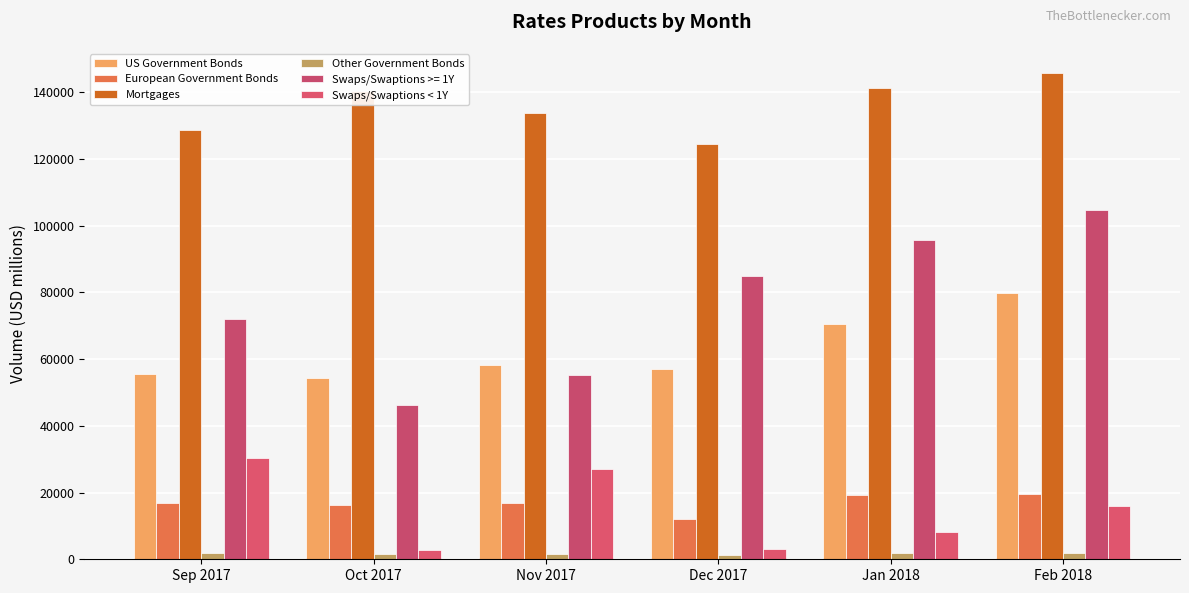

What value does the Other Government Bonds series have at Nov 2017, to the nearest 50?

1700